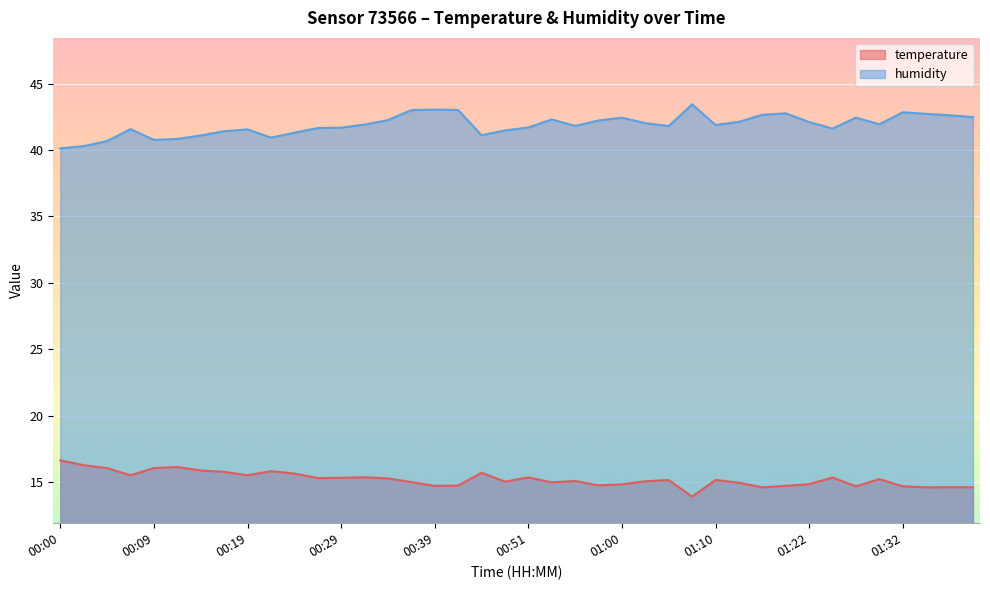

What is the total value across all series at 01:32?

57.5